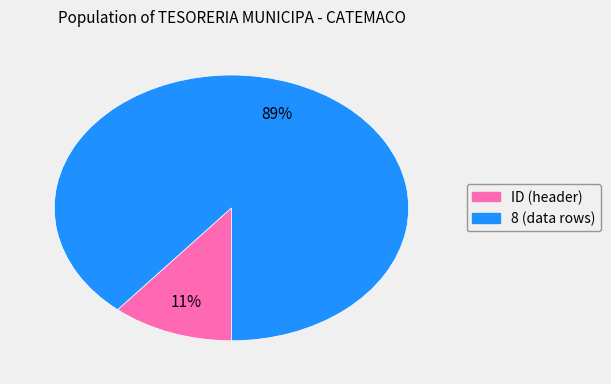

Which slice represents more than half of the pie?

8